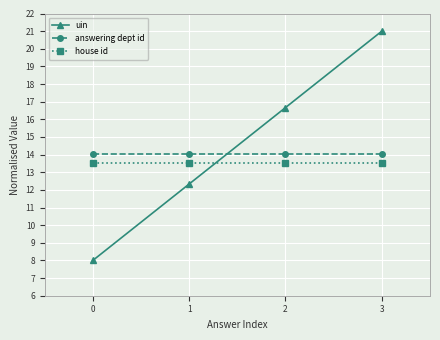

True or false: answering dept id has a value of 14.0 at 1.

True